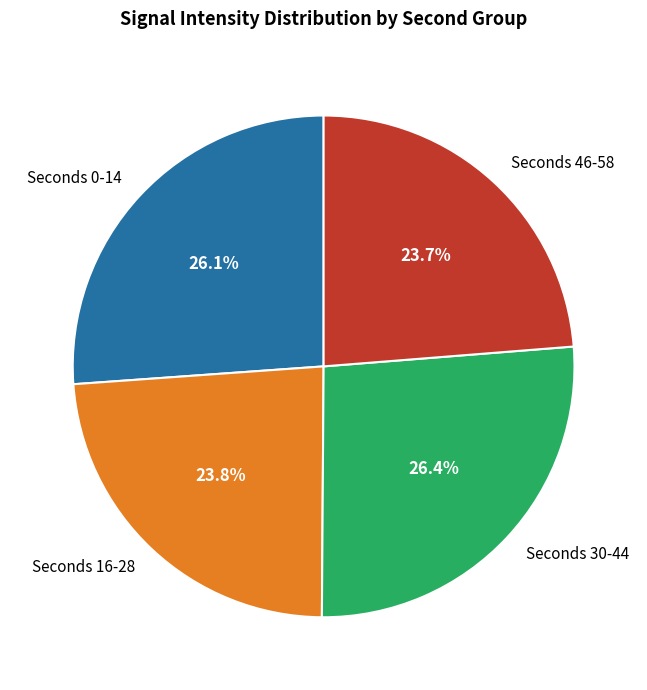

Is Seconds 46-58 the majority of the pie?

No